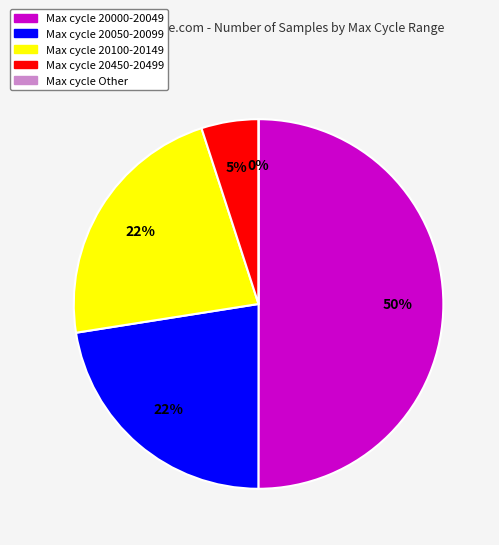

Between 28 and 28, which is larger?

28